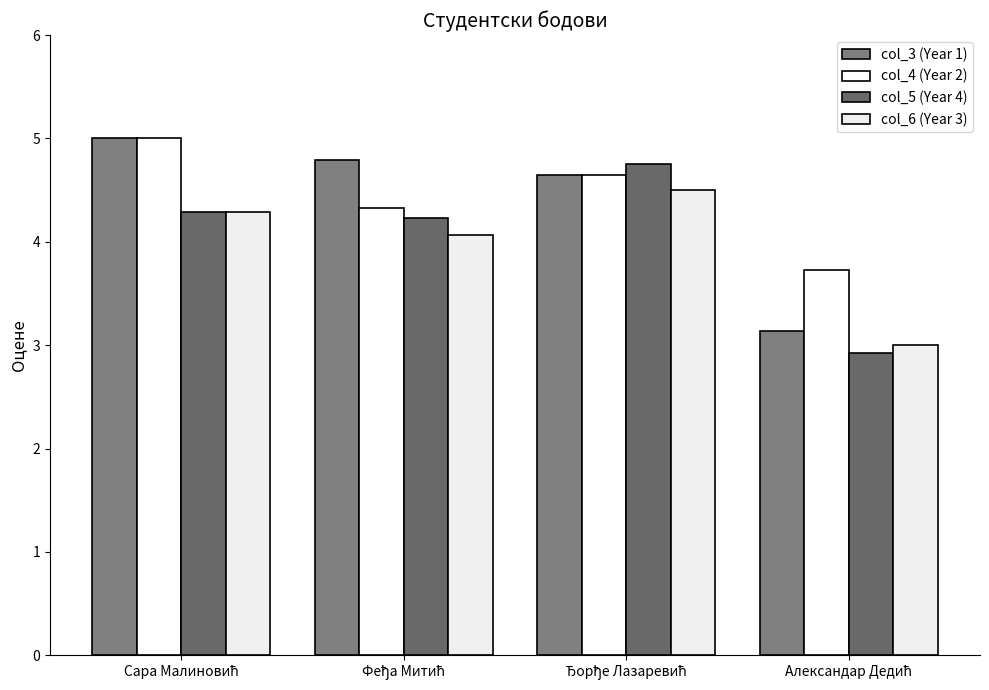

Which series has the largest total across all categories?

col_4 (Year 2)